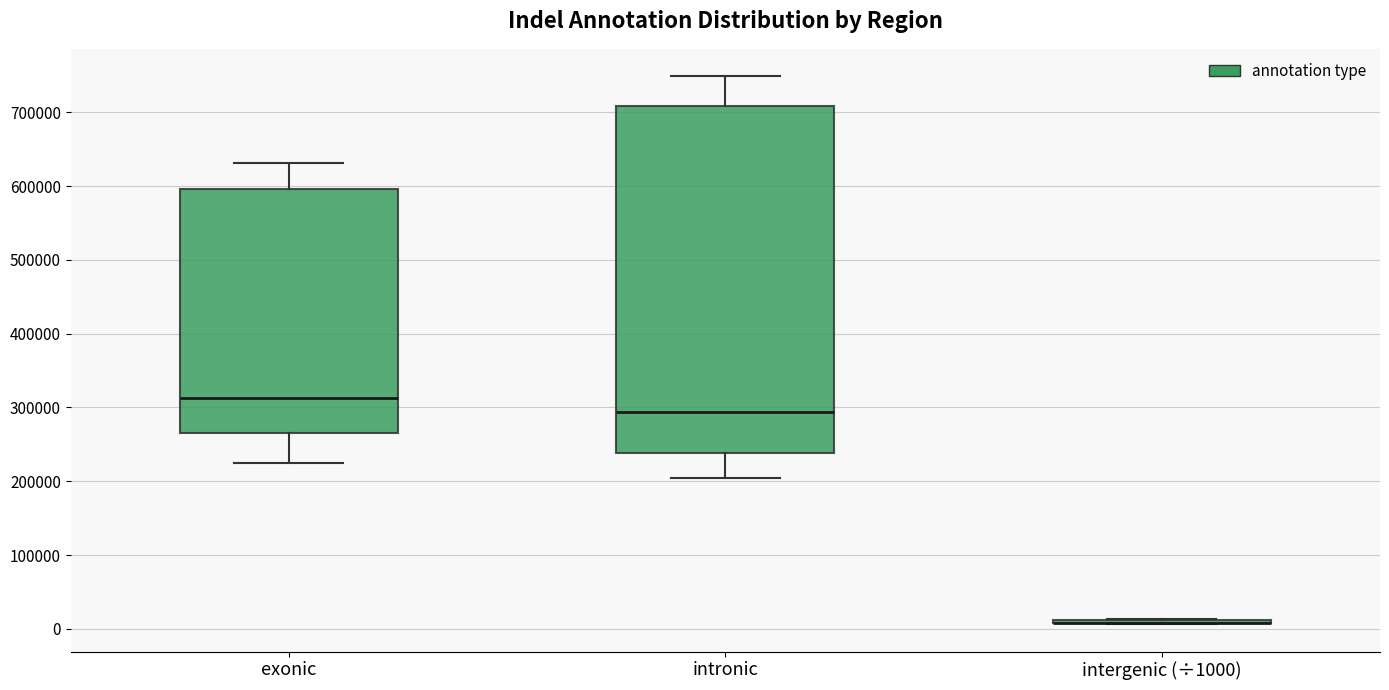

Reading left to right, read every box against the y-axis: the position of its median line, the range the box covers, and the ends of its whiskers. The values are not printed on the chart, so give them approximately, as read against the axis.

exonic: median 310000, box 260000 to 600000, whiskers 230000 to 630000
intronic: median 290000, box 240000 to 710000, whiskers 200000 to 750000
intergenic (÷1000): box collapsed to a line at 10000, whiskers 10000 to 10000